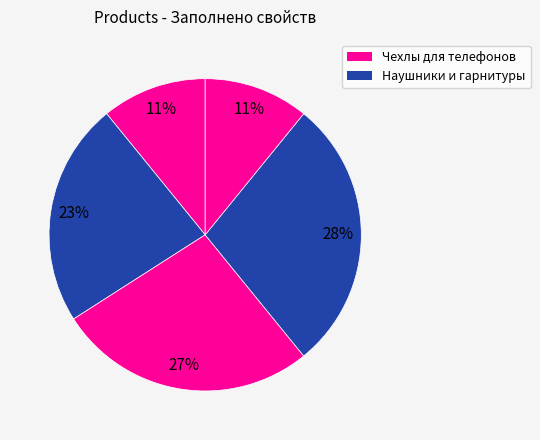

How many segments does this pie chart have?

5